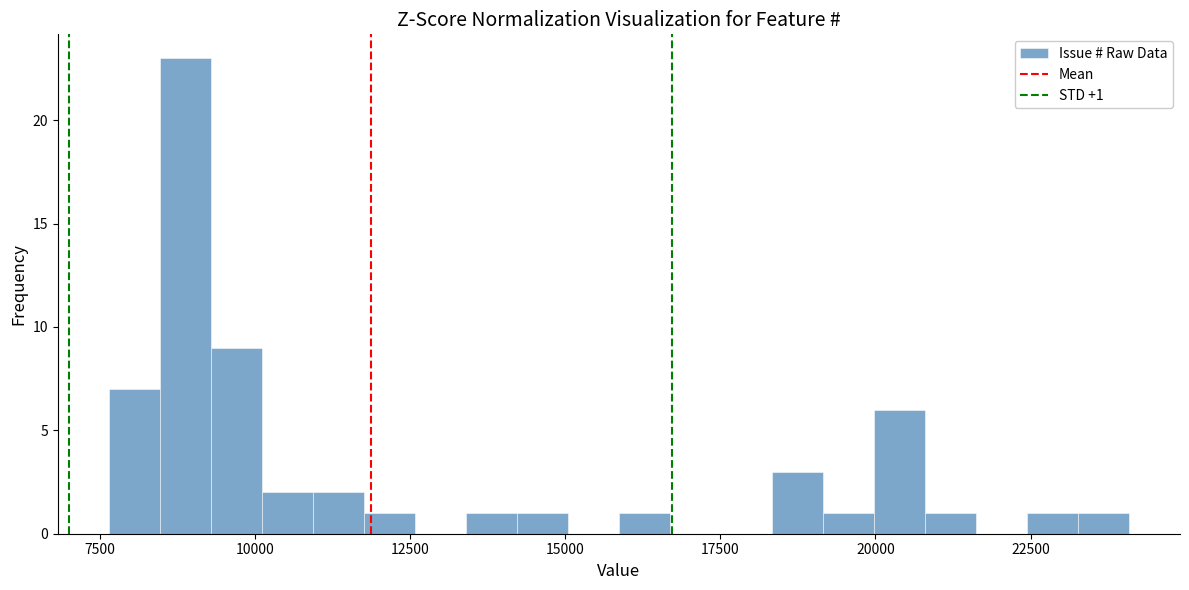

Read against the x-axis, roughly where is the centre of the tallest bar?

9000